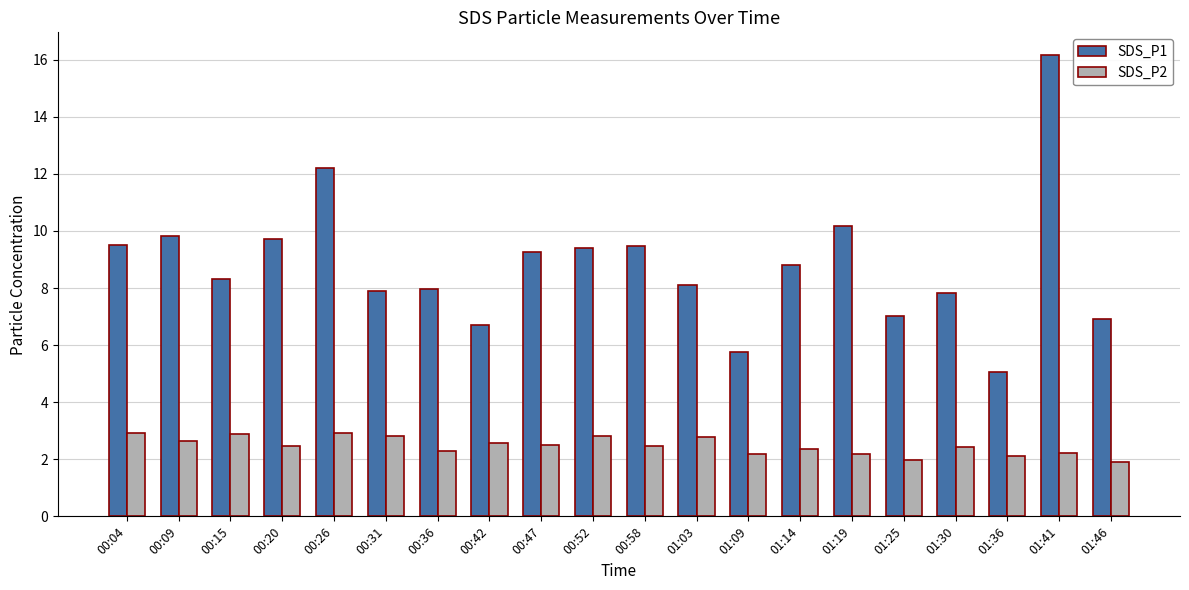

List the series in order of their peak value, lowest first.

SDS_P2, SDS_P1